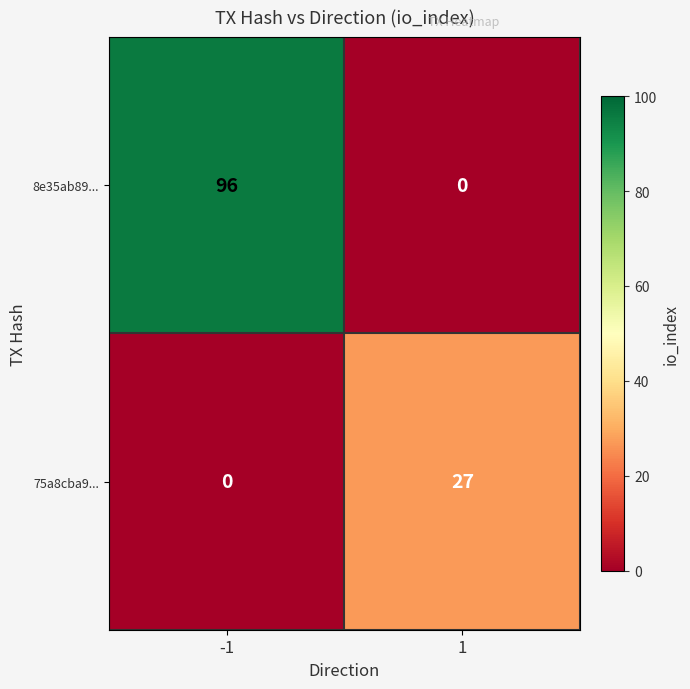

What is the sum of all 8e35ab89... values?

96